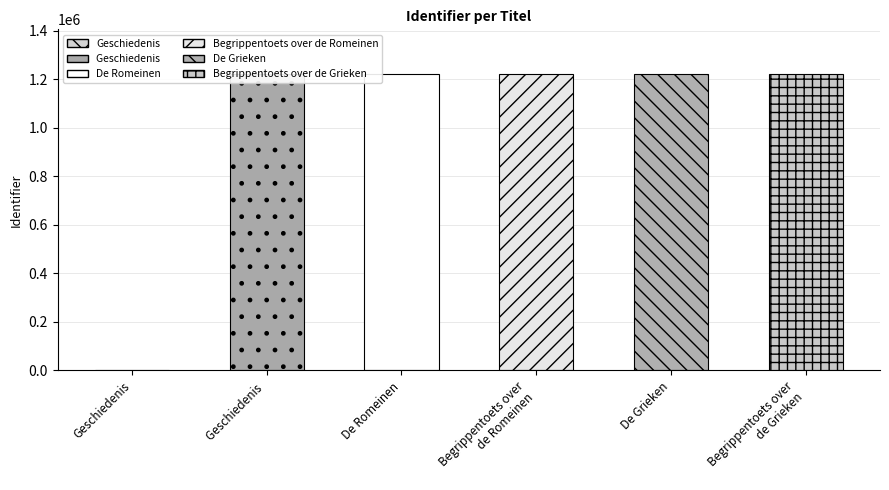

Which has a higher value, Begrippentoets over
de Grieken or Geschiedenis?

Begrippentoets over
de Grieken